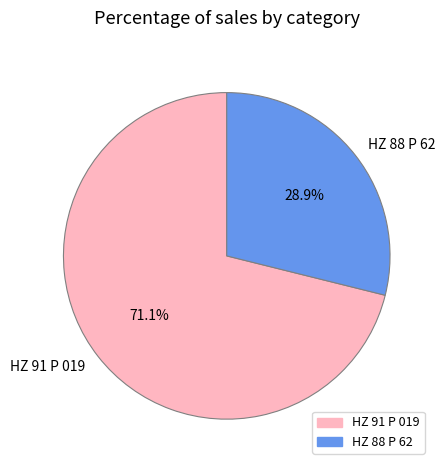

Combined, what portion of the pie is HZ 91 P 019 and HZ 88 P 62?

100.0%